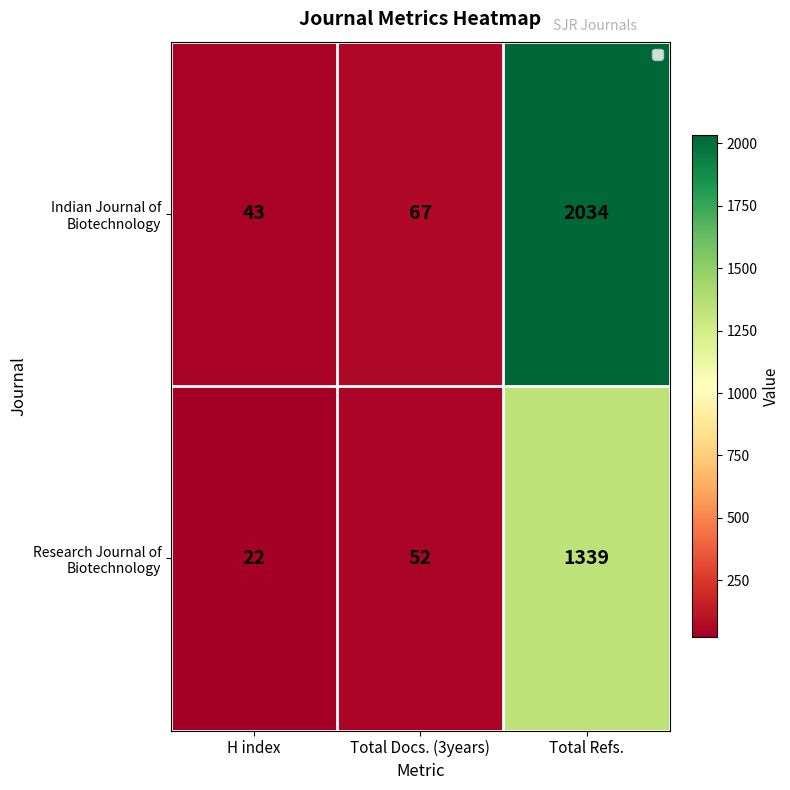

What is the total value across all series at Total Refs.?

3373